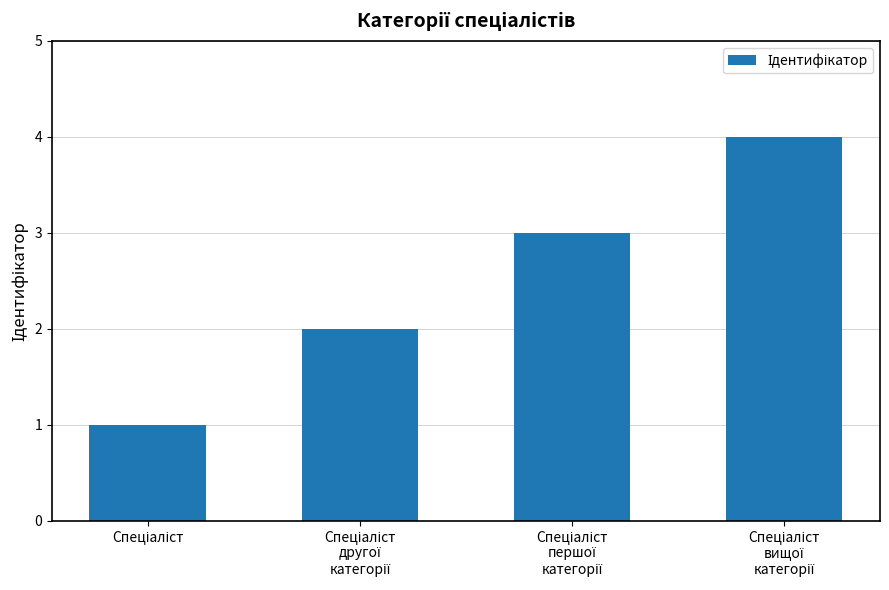

What is the greatest value displayed?

4